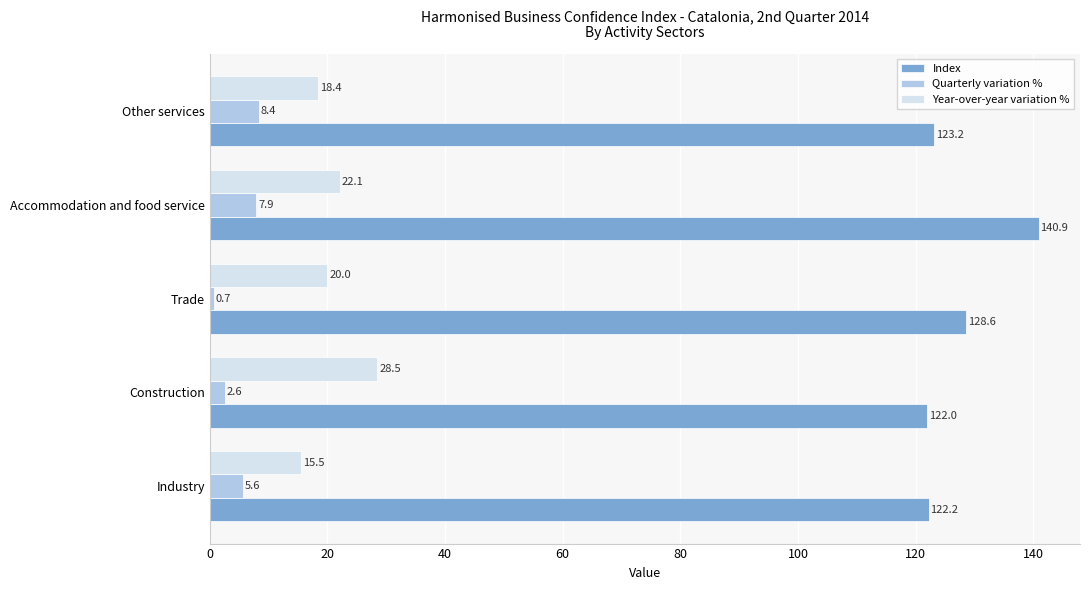

Which series has the widest spread of values?

Index